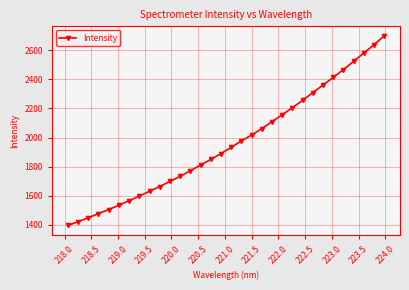

What is the maximum value shown in the chart?

2698.6